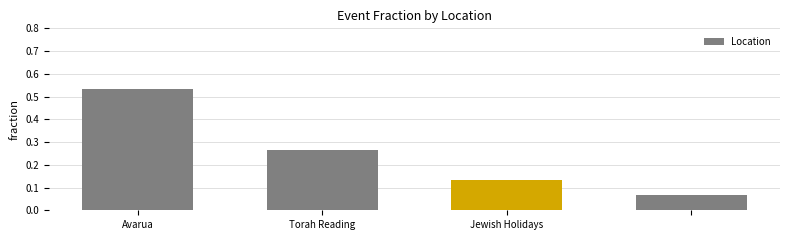

How many values are between 0 and 1?

4